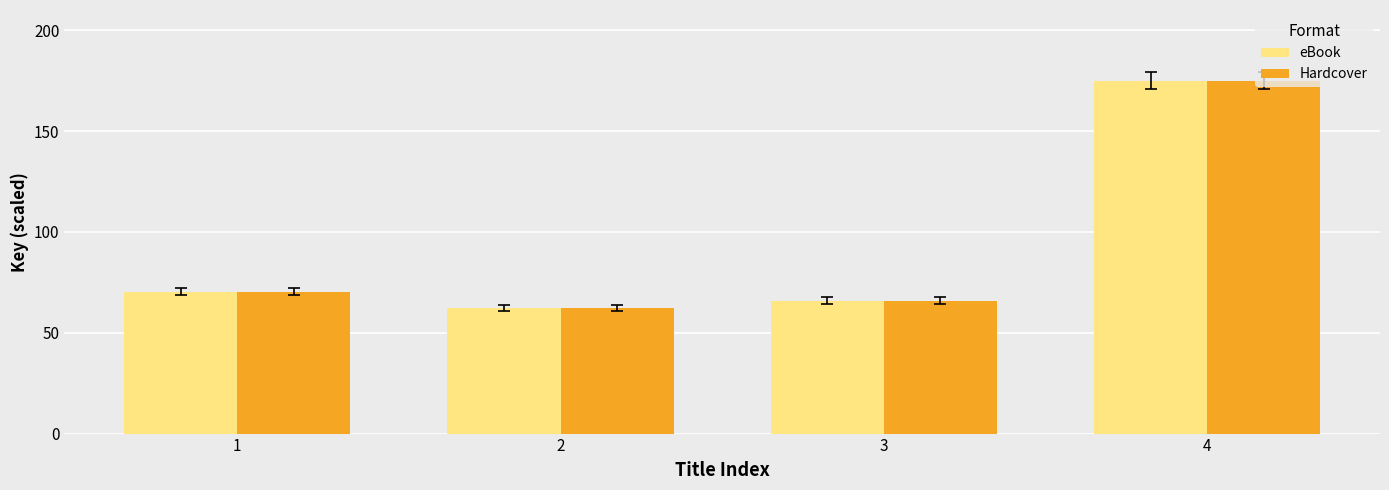

What are all the series names shown in the legend?

eBook, Hardcover